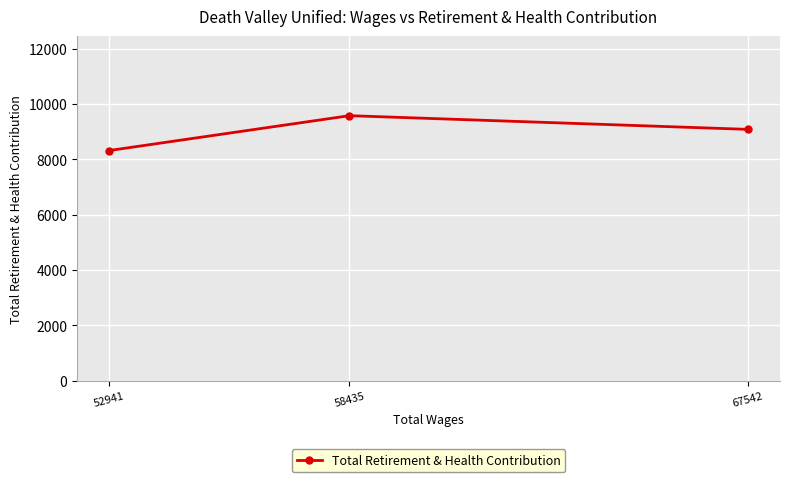

Rank the categories by value from lowest to highest.

52941, 67542, 58435